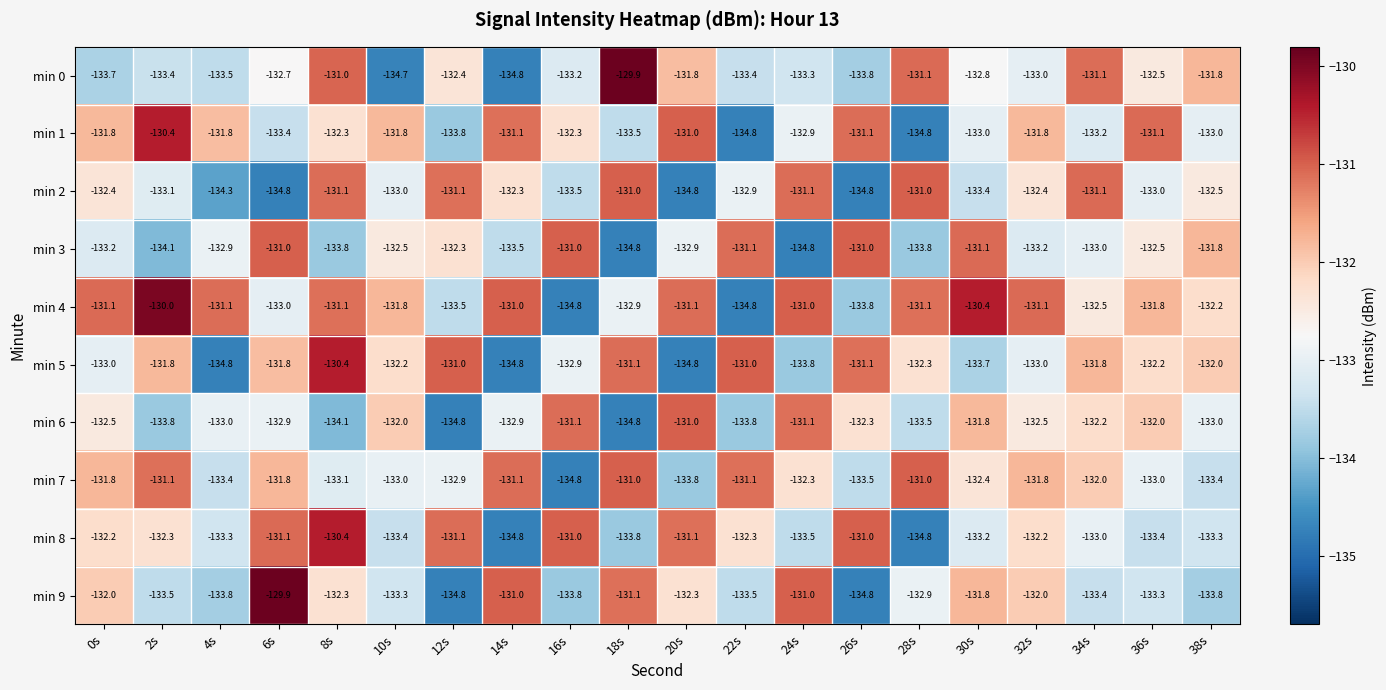

Which category has the highest value in the min 4 series?

2s